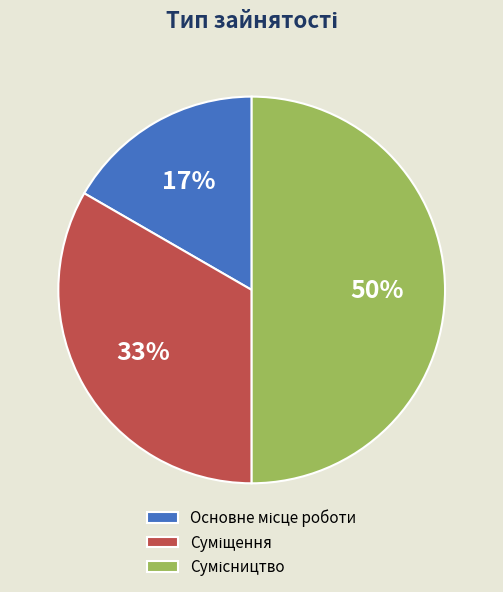

To the nearest percent, what is the difference between the largest and smallest slice percentages?

33%